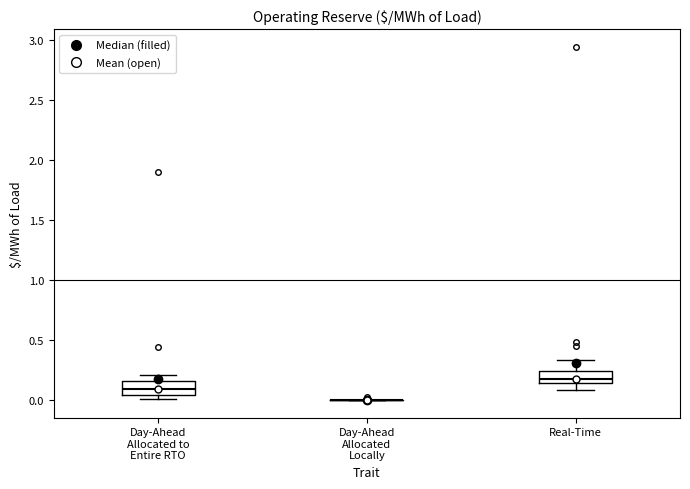

Reading left to right, read every box against the y-axis: the position of its median line, the range the box covers, and the ends of its whiskers. The values are not printed on the chart, so give them approximately, as read against the axis.

Day-Ahead Allocated to Entire RTO: median 0.10, box 0.05 to 0.15, whiskers 0.00 to 0.20
Day-Ahead Allocated Locally: box collapsed to a line at 0.00, whiskers 0.00 to 0.00
Real-Time: median 0.15 (just above the box's lower edge), box 0.15 to 0.25, whiskers 0.10 to 0.35